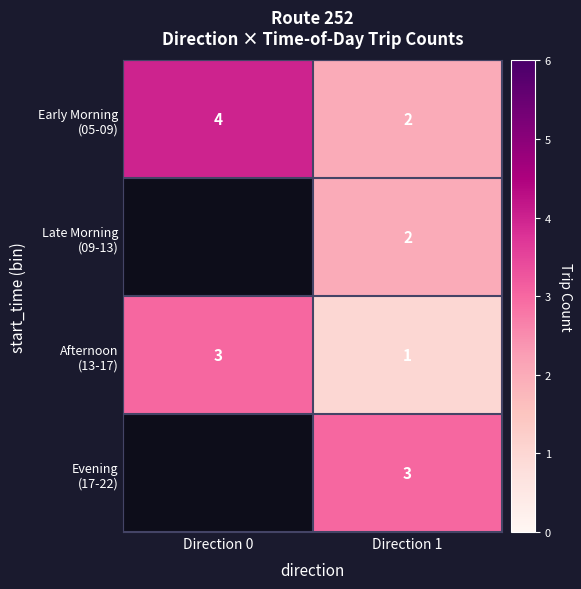

What is the total value across all series at Direction 1?

8